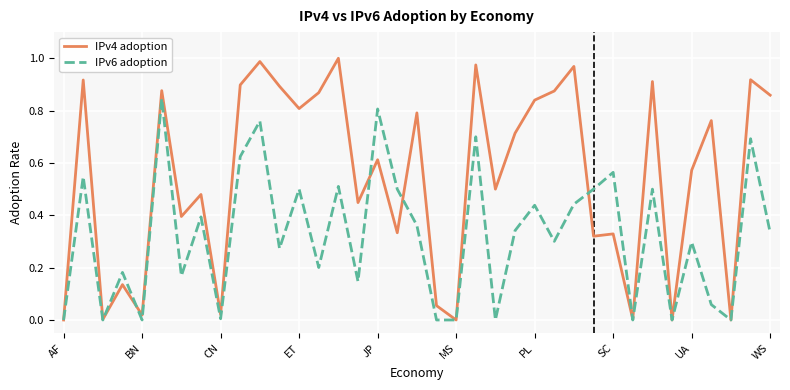

Which series has the largest total across all categories?

IPv4 adoption